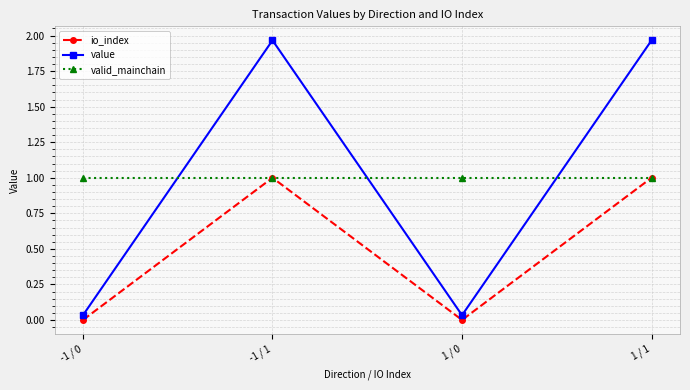

What is the average value of the value series?

1.0